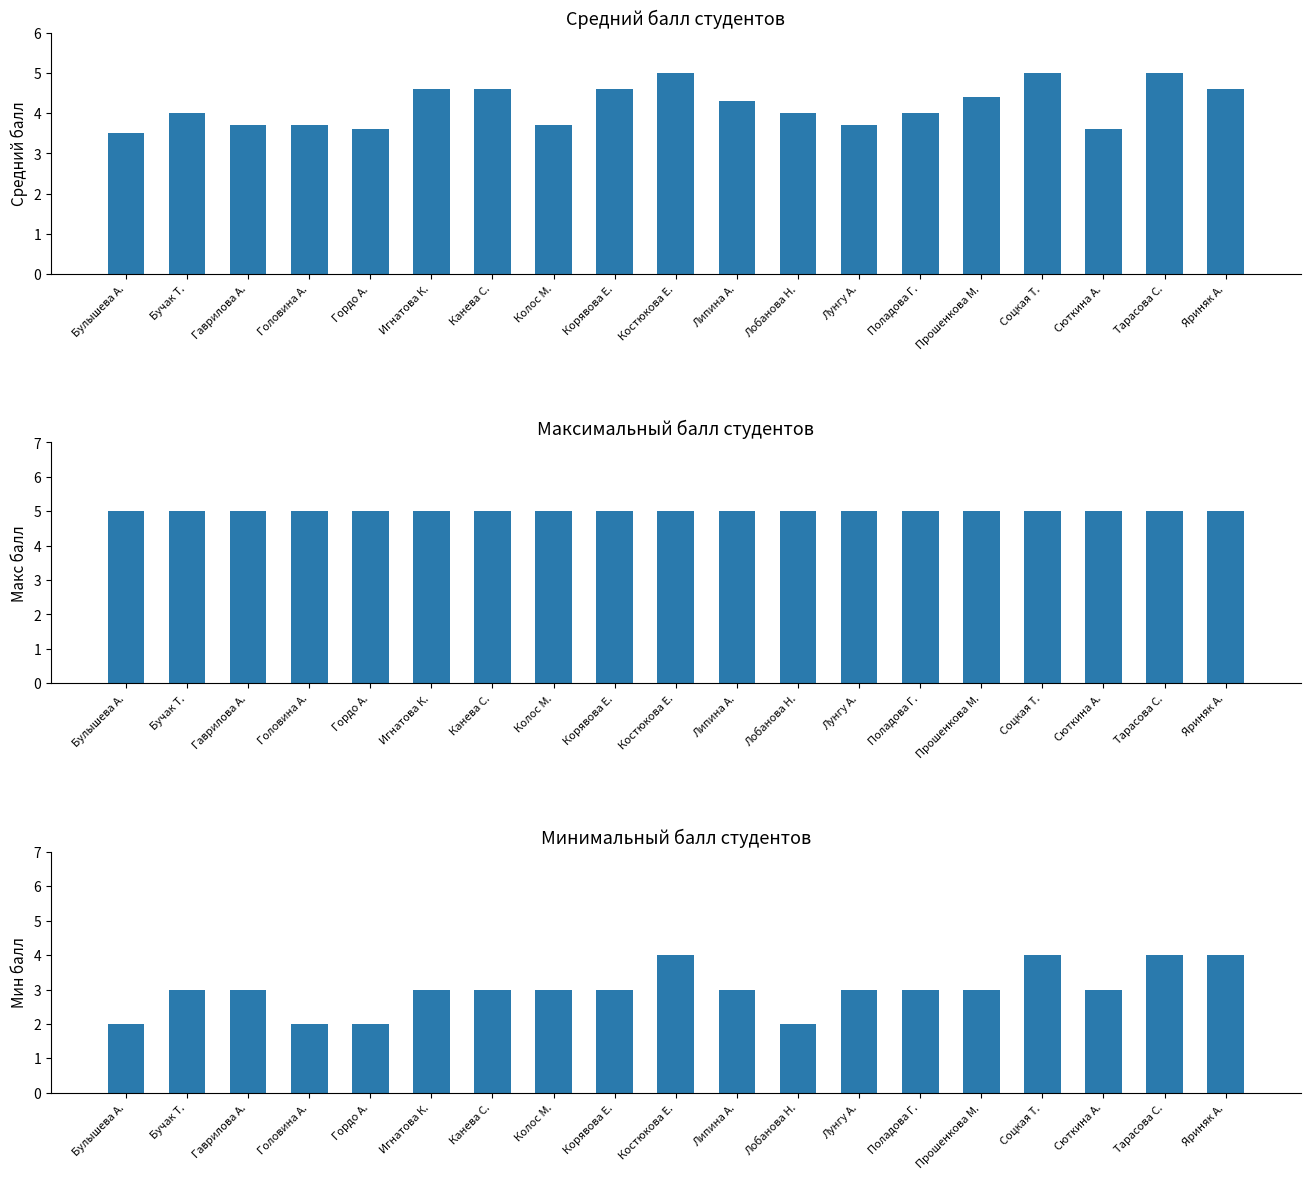

At which label does Средний балл (ранние даты) first exceed 4?

Игнатова К.